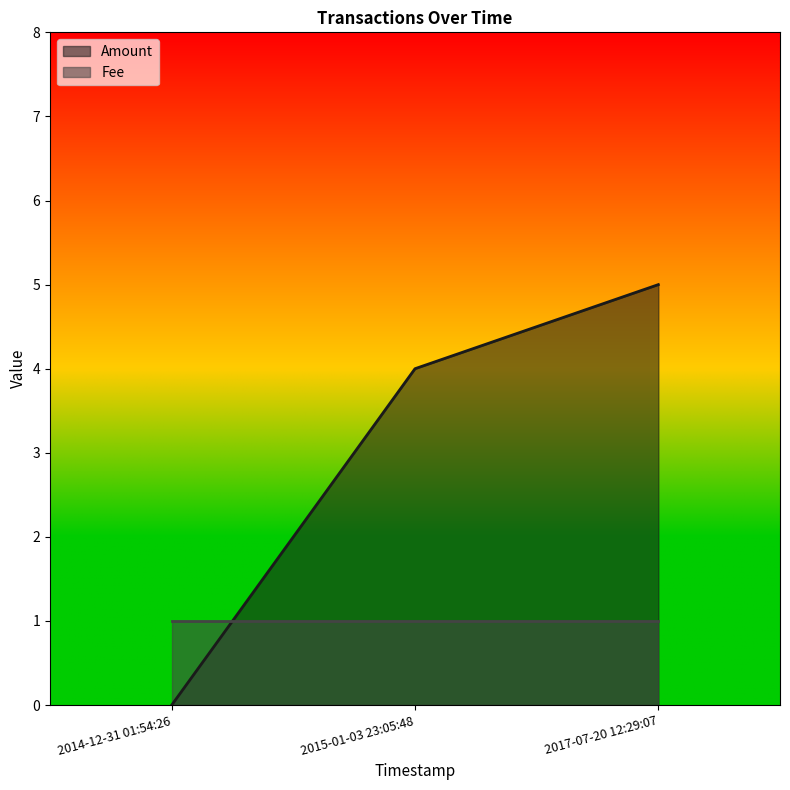

What is the difference between the values at 2015-01-03 23:05:48 and 2017-07-20 12:29:07?

1